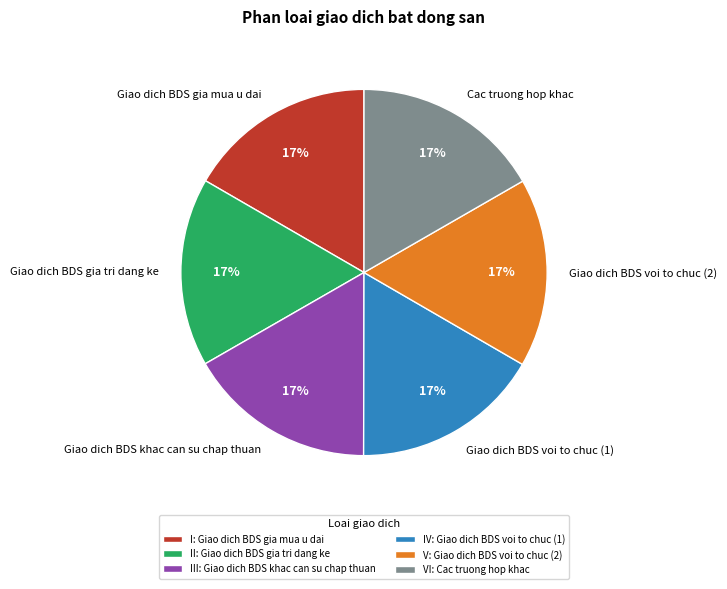

Is there a majority slice in this chart?

No